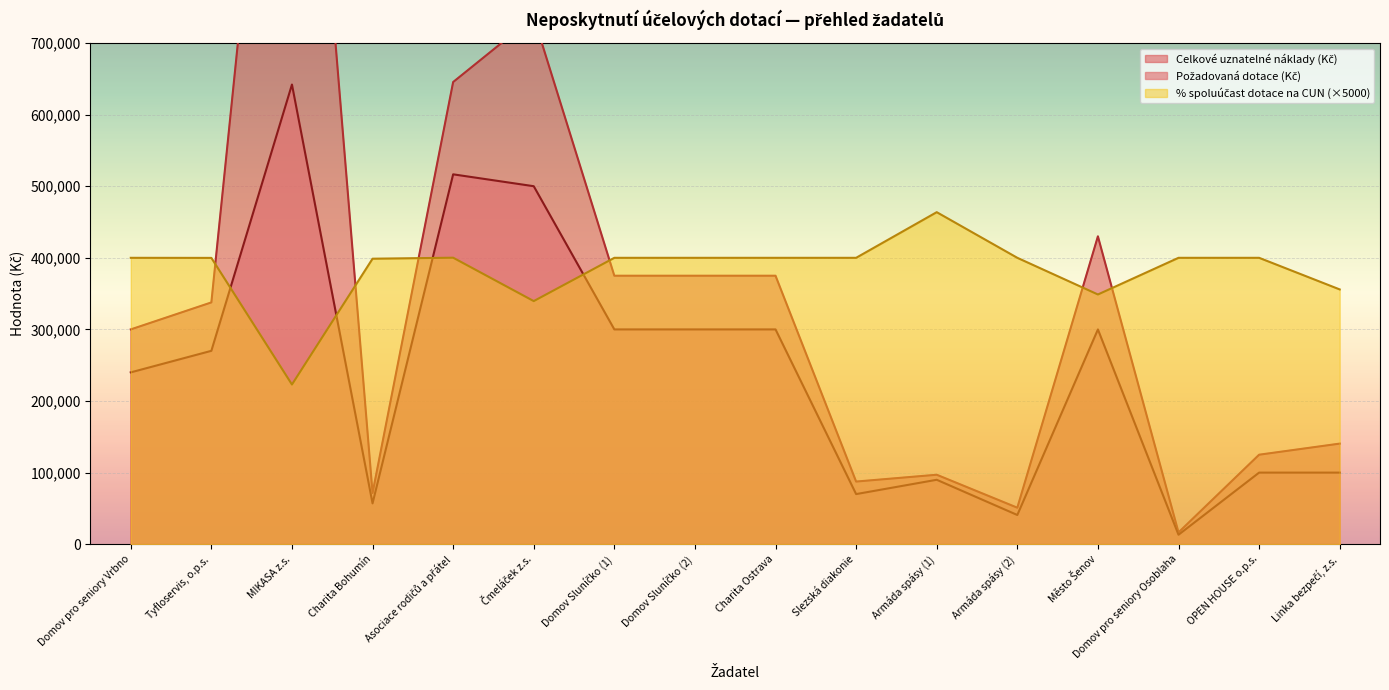

Which series has the largest range (max minus min)?

Celkové uznatelné náklady (Kč)